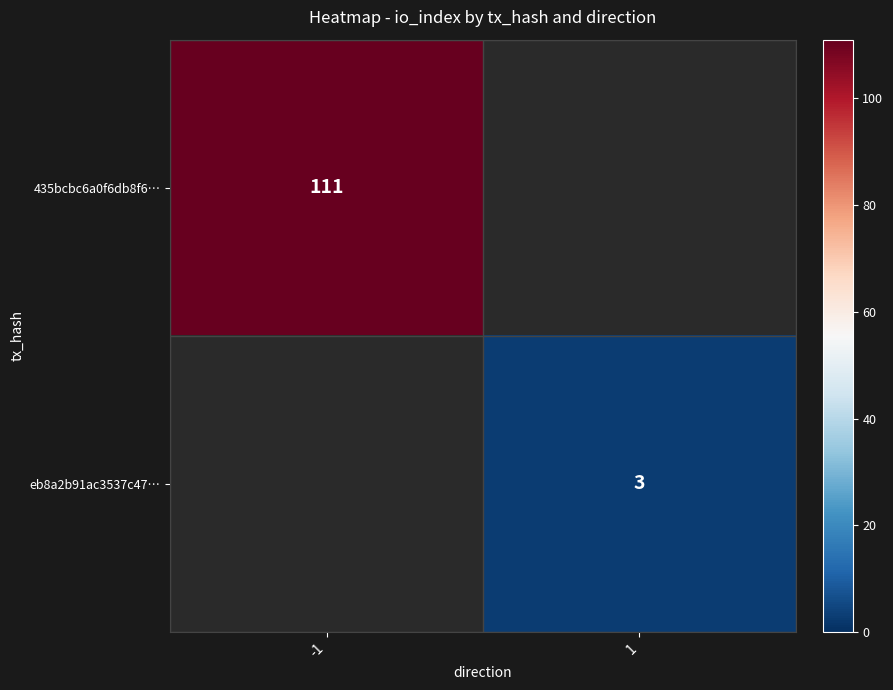

The eb8a2b91ac3537c47… series shows 1 at 1. True or false?

False